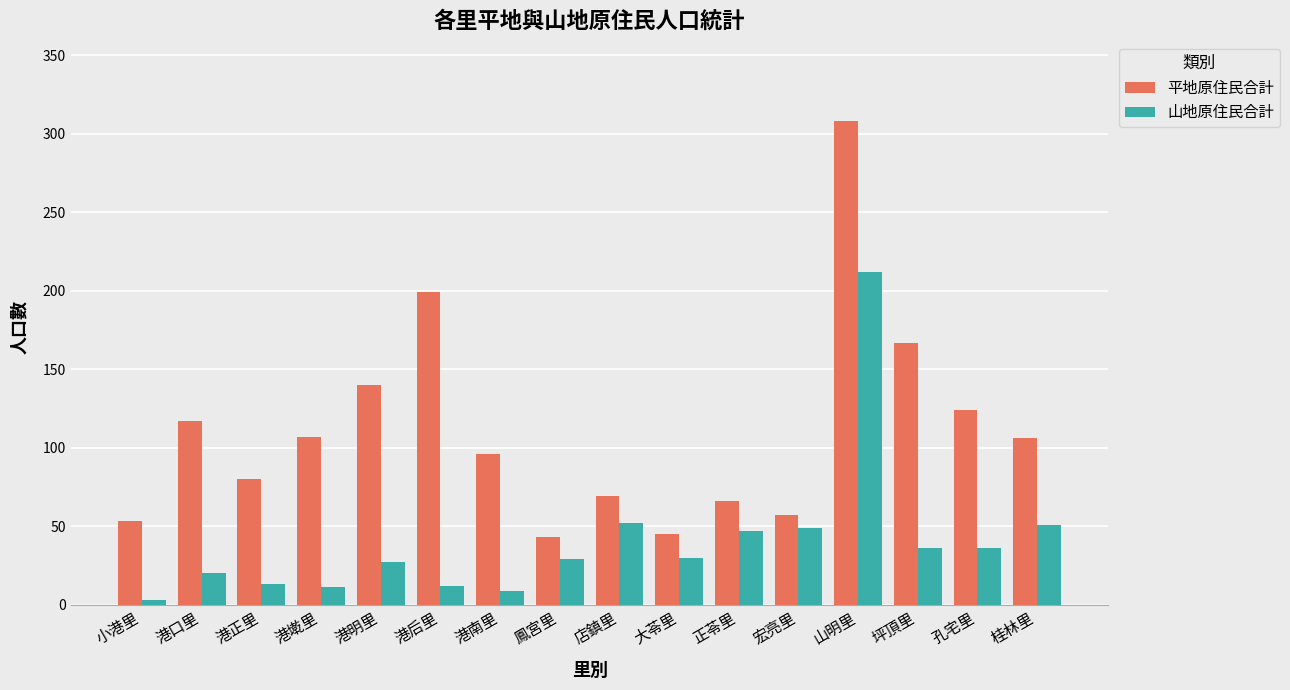

What is the total value across all series at 正苓里?

113